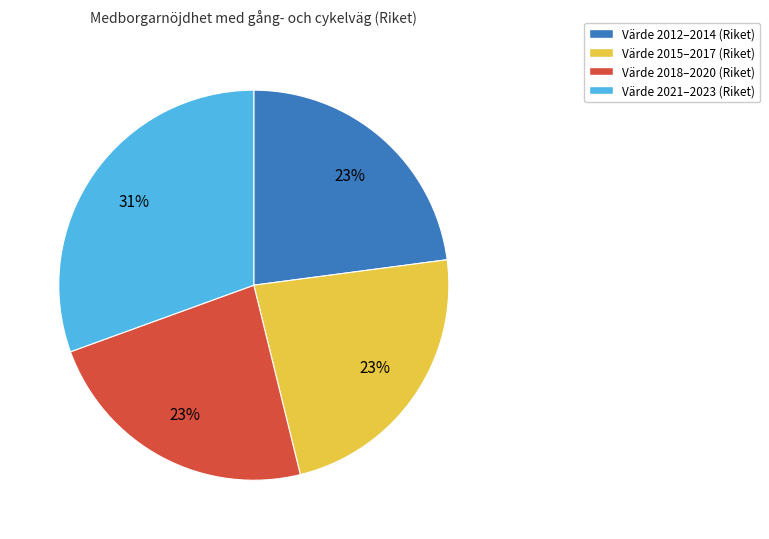

Does Värde 2018–2020 (Riket) account for over 50% of the chart?

No